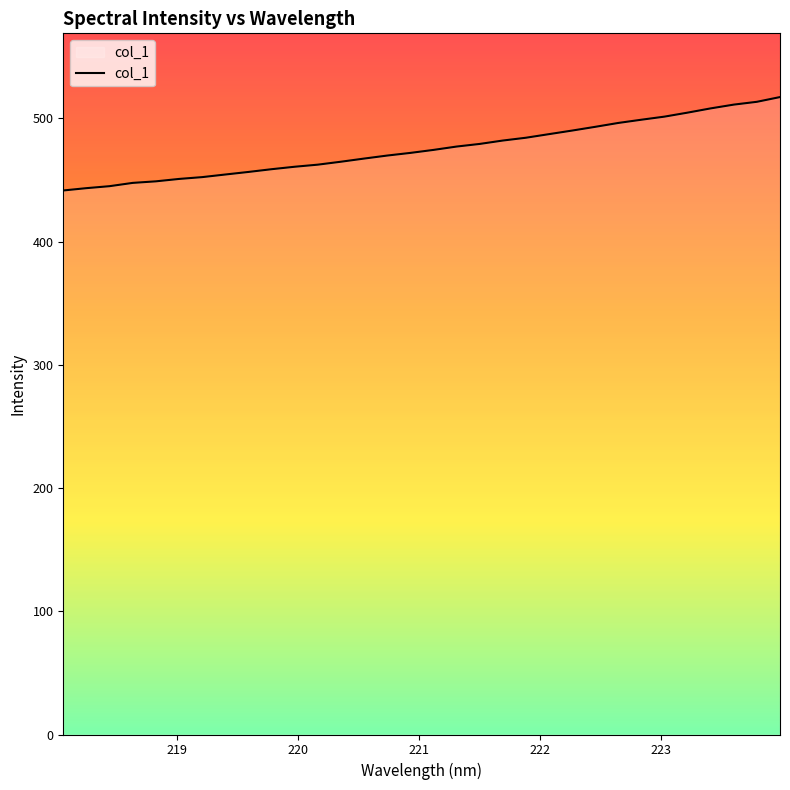

What is the smallest value displayed?

441.6